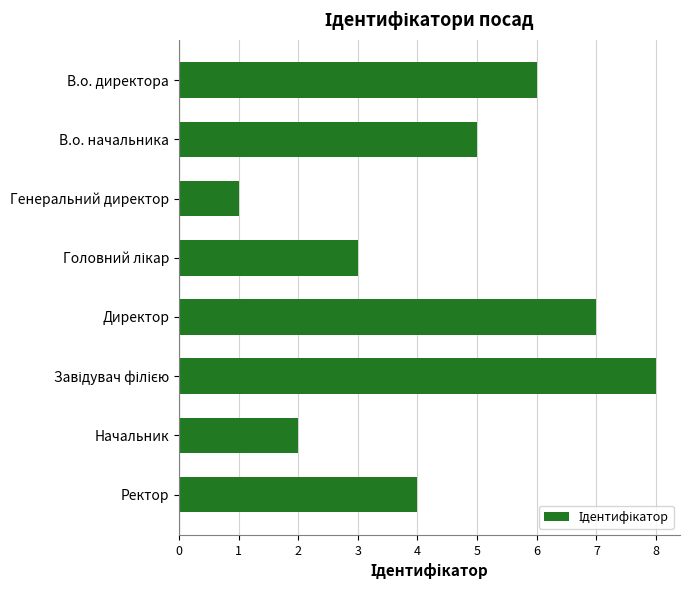

What position from the bottom is В.о. директора?

8